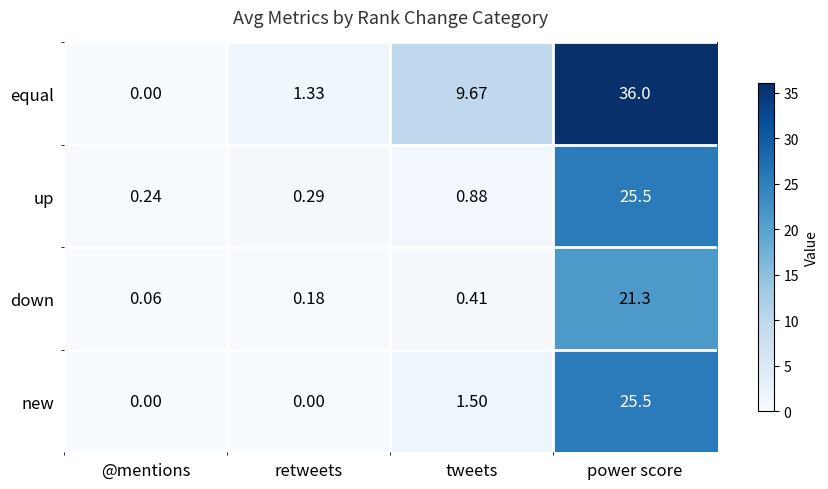

What is the difference between the highest and lowest values at tweets?

9.3